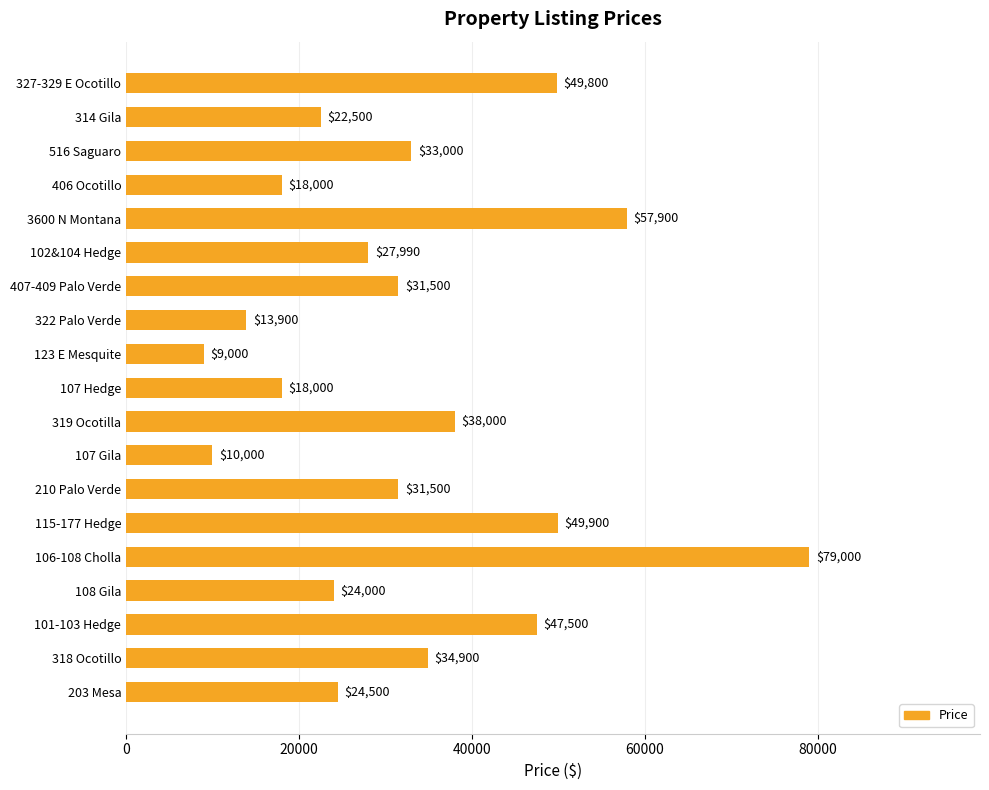

At which label is the value closest to 44000?

101-103 Hedge